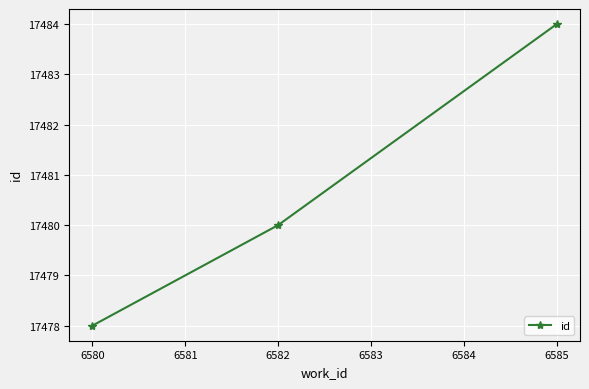

What is the ratio of the value at 6585 to the value at 6582?

1.0